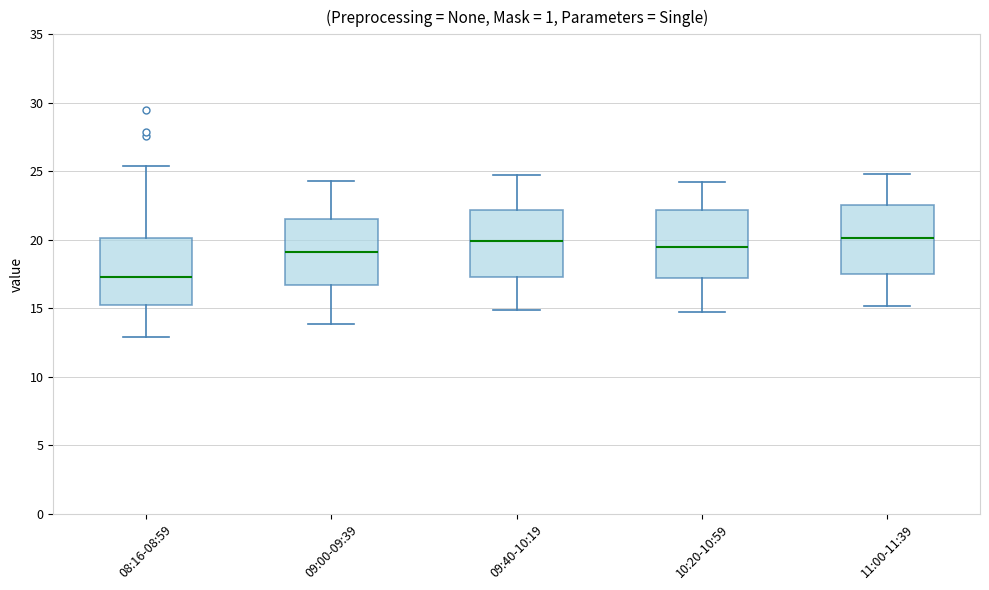

Reading left to right, transcribe this box plot: for each box, give where its median line is, the range the box spans, and where its two whiskers end, as read against the y-axis. The values are not printed on the chart, so give them approximately, as read against the axis.

08:16-08:59: median 17.5, box 15.0 to 20.0, whiskers 13.0 to 25.5
09:00-09:39: median 19.0, box 16.5 to 21.5, whiskers 14.0 to 24.5
09:40-10:19: median 20.0, box 17.5 to 22.0, whiskers 15.0 to 24.5
10:20-10:59: median 19.5, box 17.0 to 22.0, whiskers 15.0 to 24.0
11:00-11:39: median 20.0, box 17.5 to 22.5, whiskers 15.0 to 25.0